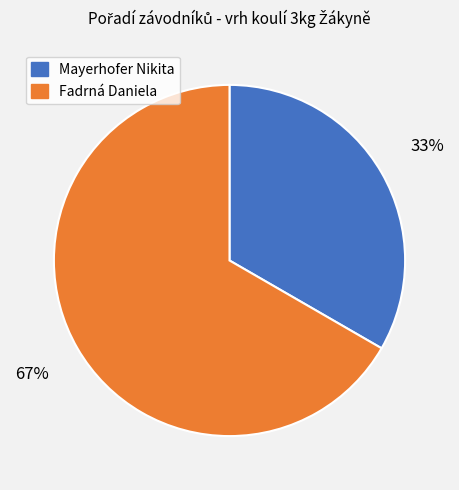

Do Fadrná Daniela and Mayerhofer Nikita together represent more than half of the pie?

Yes